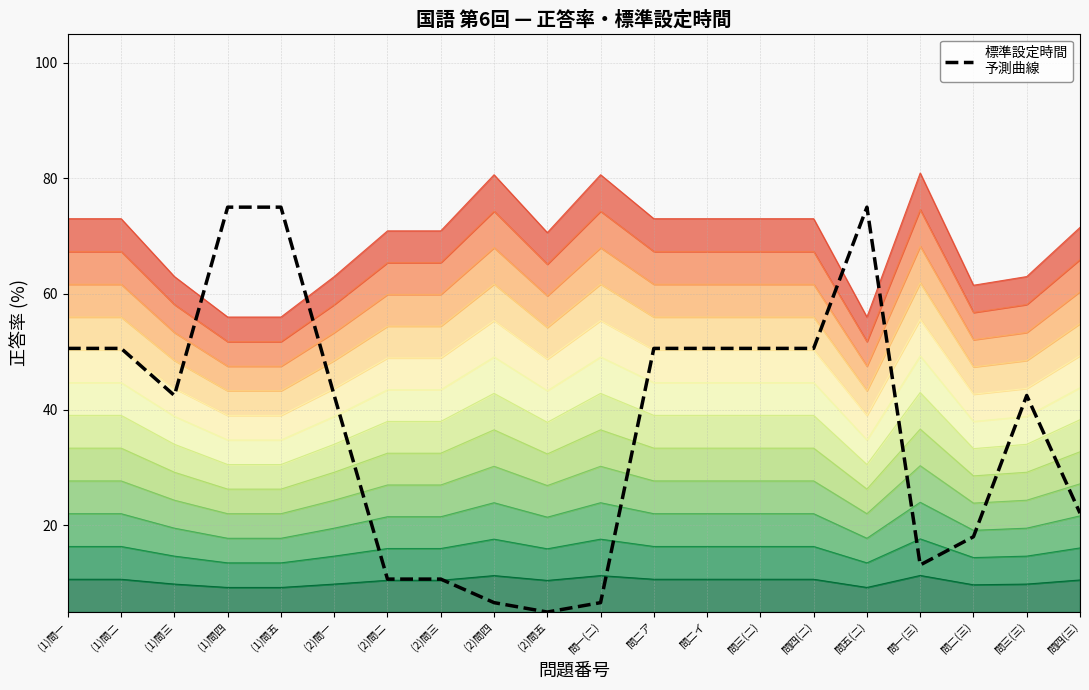

List the labels in order of value, smallest first.

(2)問五, (2)問四, 問一(二), (2)問二, (2)問三, 問一(三), 問二(三), 問四(三), (1)問三, (2)問一, 問三(三), (1)問一, (1)問二, 問二ア, 問二イ, 問三(二), 問四(二), (1)問四, (1)問五, 問五(二)